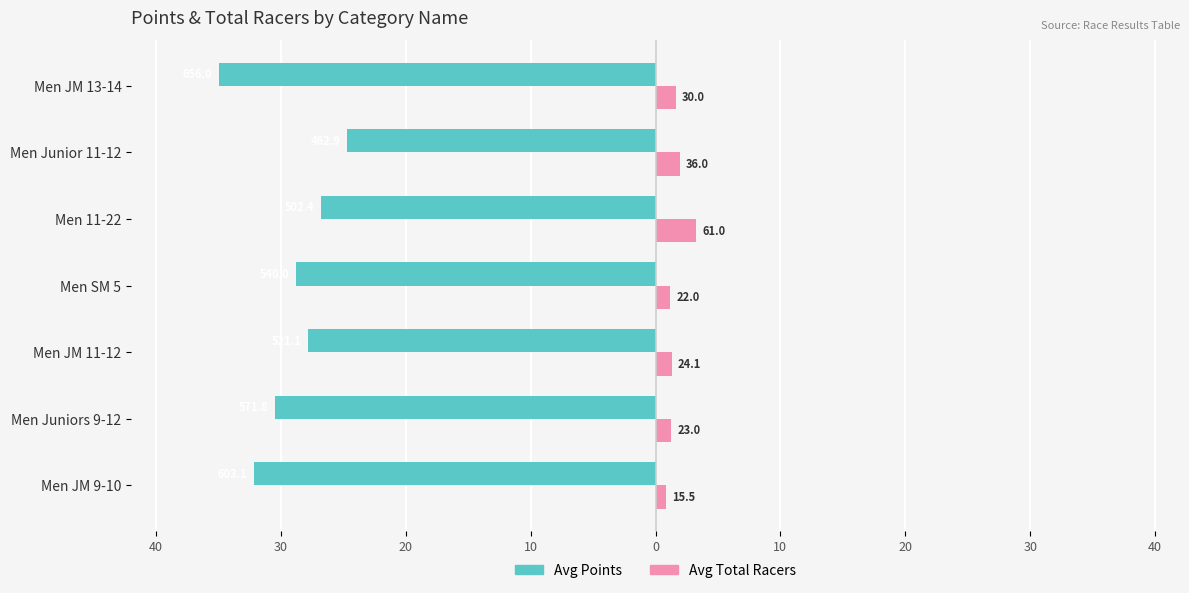

What are all the series names shown in the legend?

Avg Points, Avg Total Racers